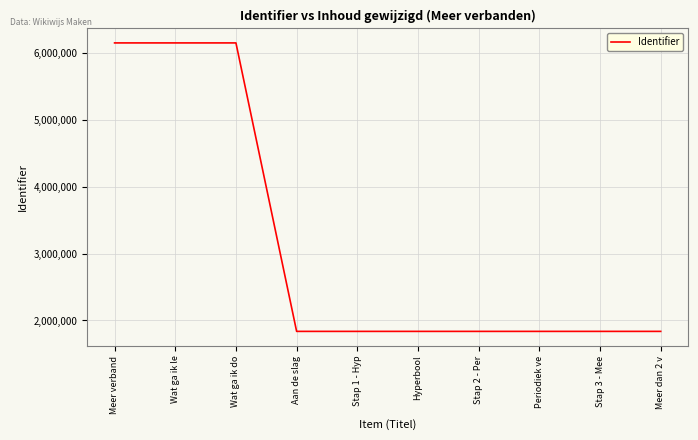

How many lines are shown in the chart?

1